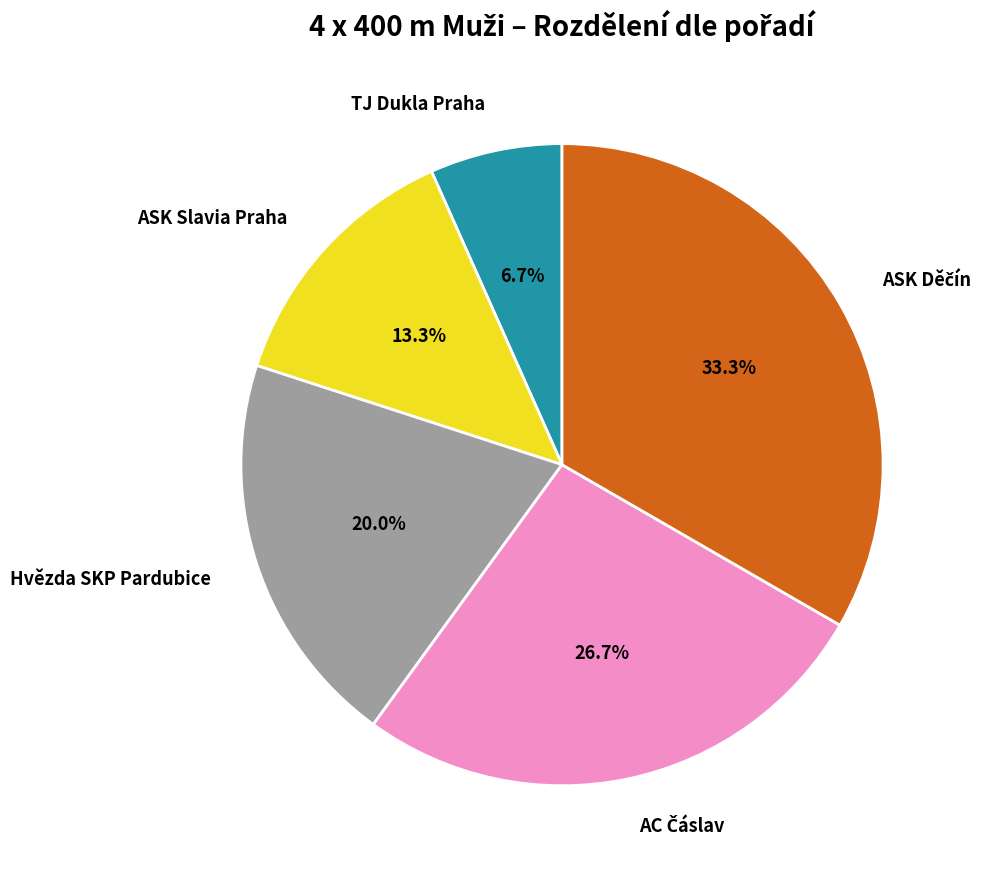

What is the ratio of the value at TJ Dukla Praha to the value at ASK Slavia Praha?

0.5